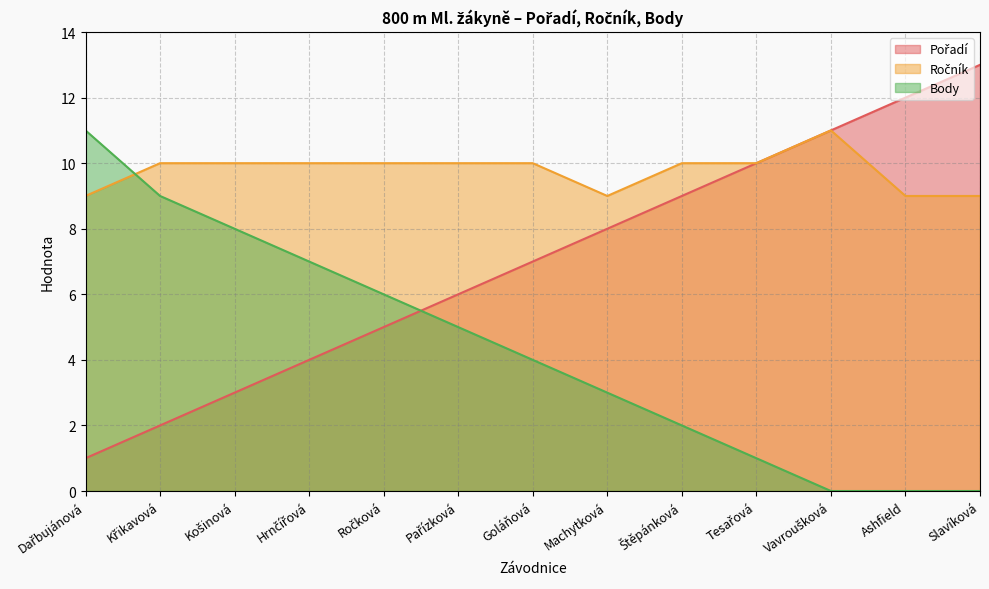

How many distinct data groups are displayed?

3